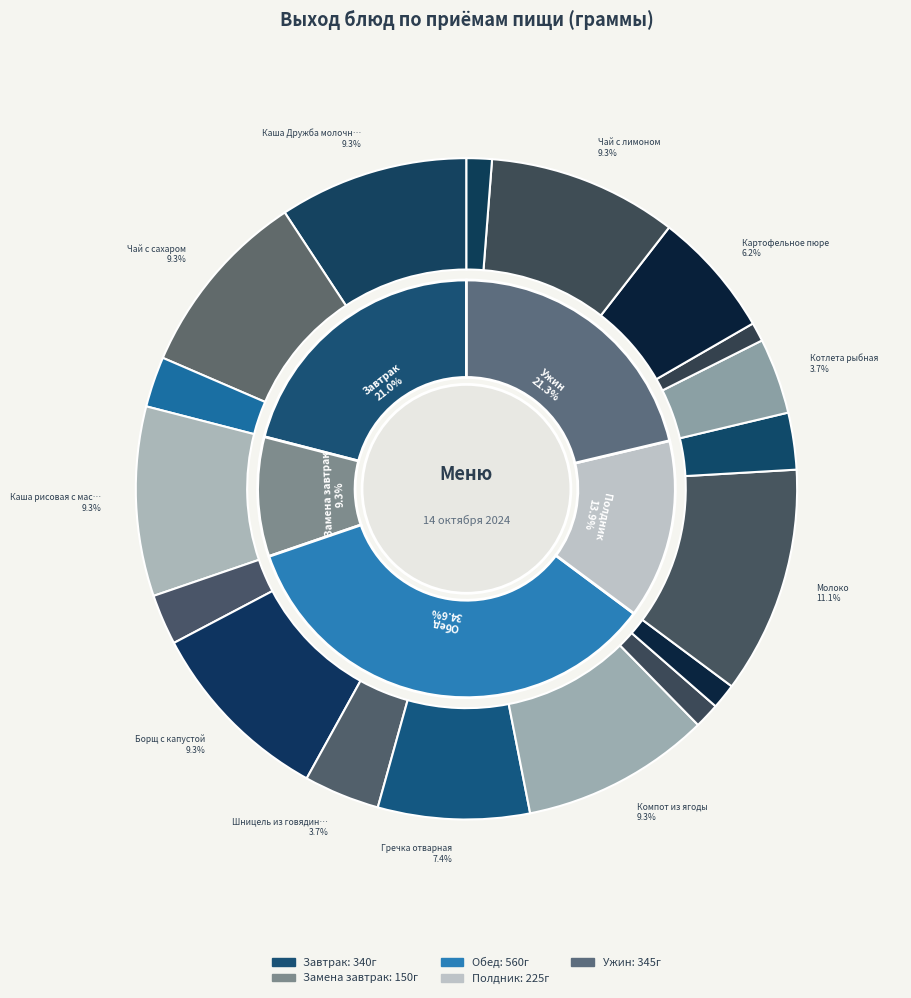

Count the number of slices in the pie.

18